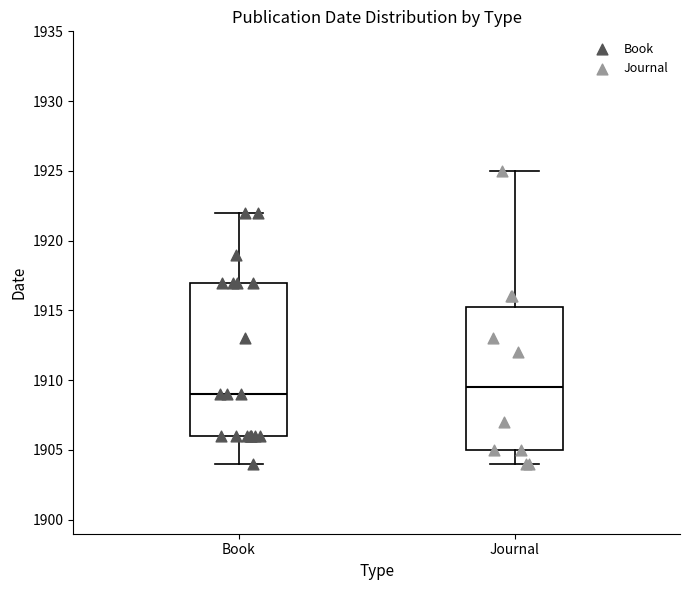

Which box has the highest median line?

Journal